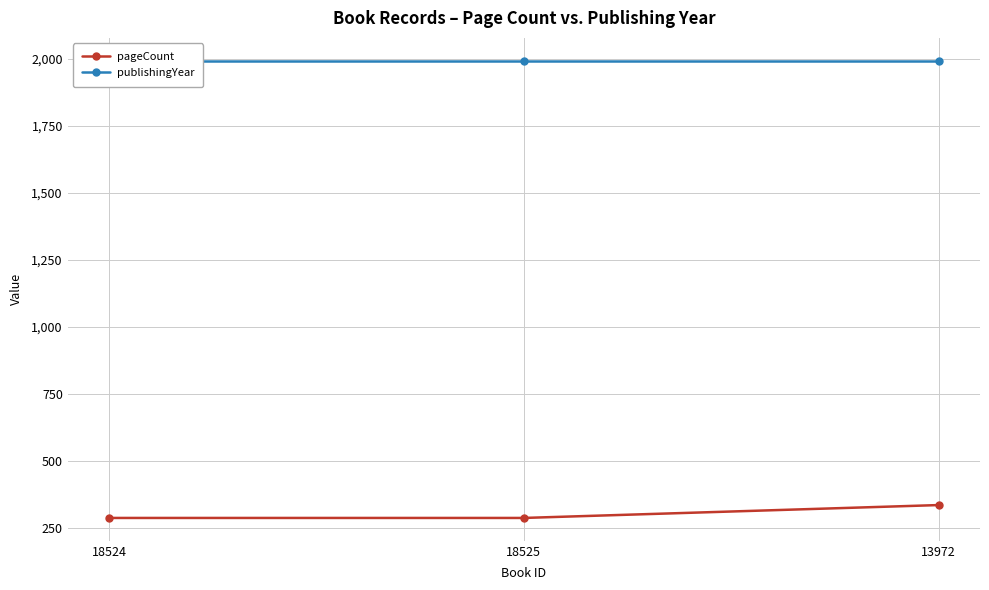

At which label does publishingYear reach its peak?

18524